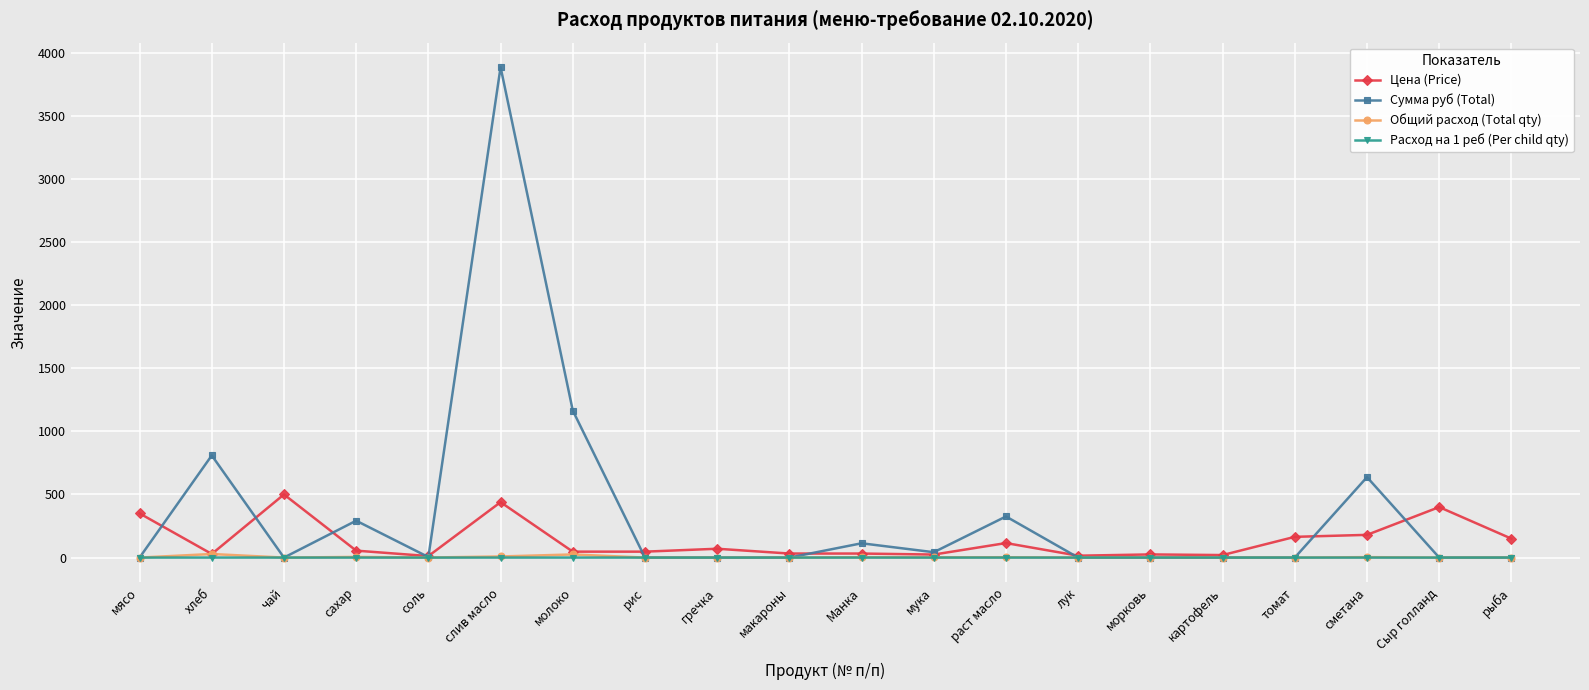

At which label does Сумма руб (Total) reach its peak?

слив масло